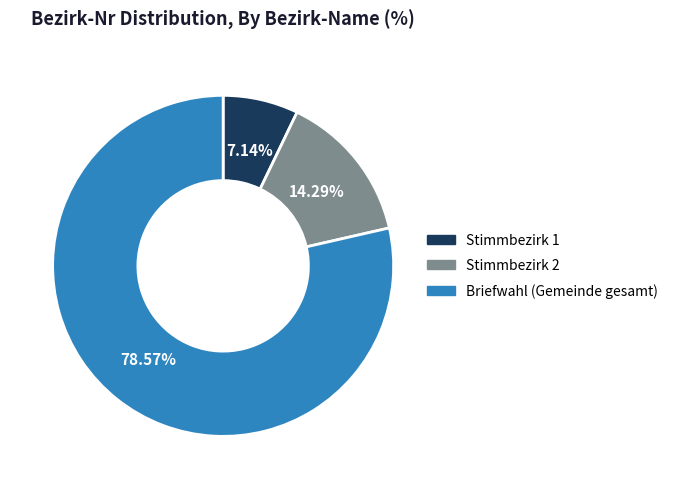

Approximately how many times larger is the value at Briefwahl (Gemeinde gesamt) compared to Stimmbezirk 2?

5.5